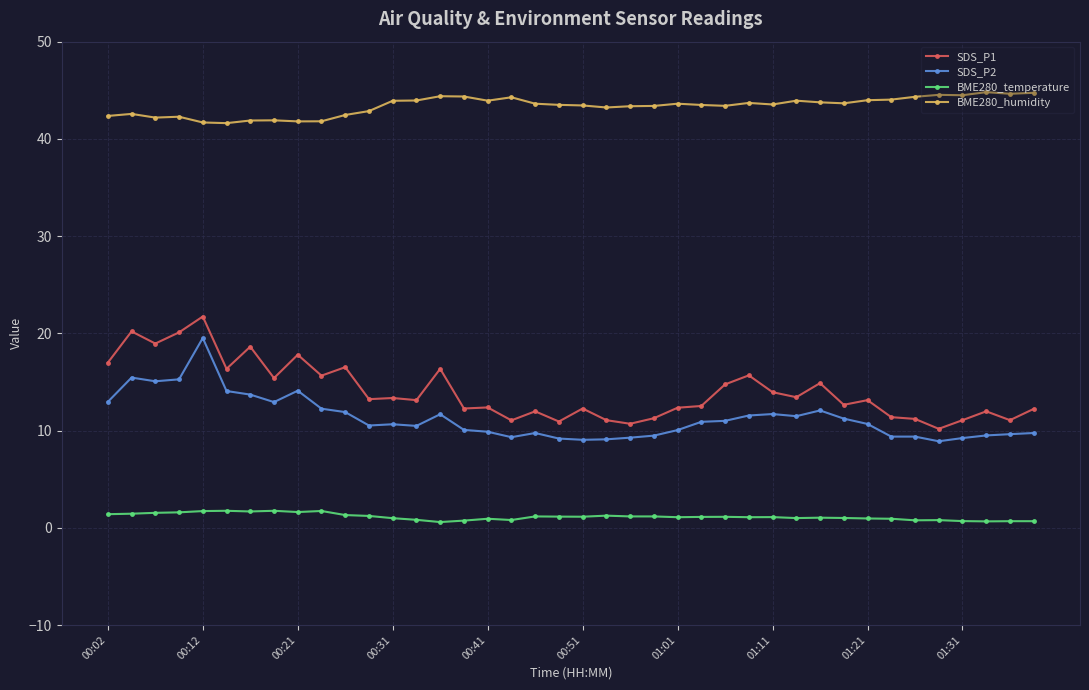

What is the value of the SDS_P1 point at the 7th from the left?

18.6